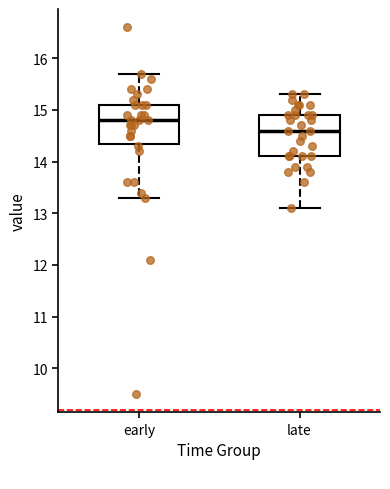

Which box has the highest median line?

early